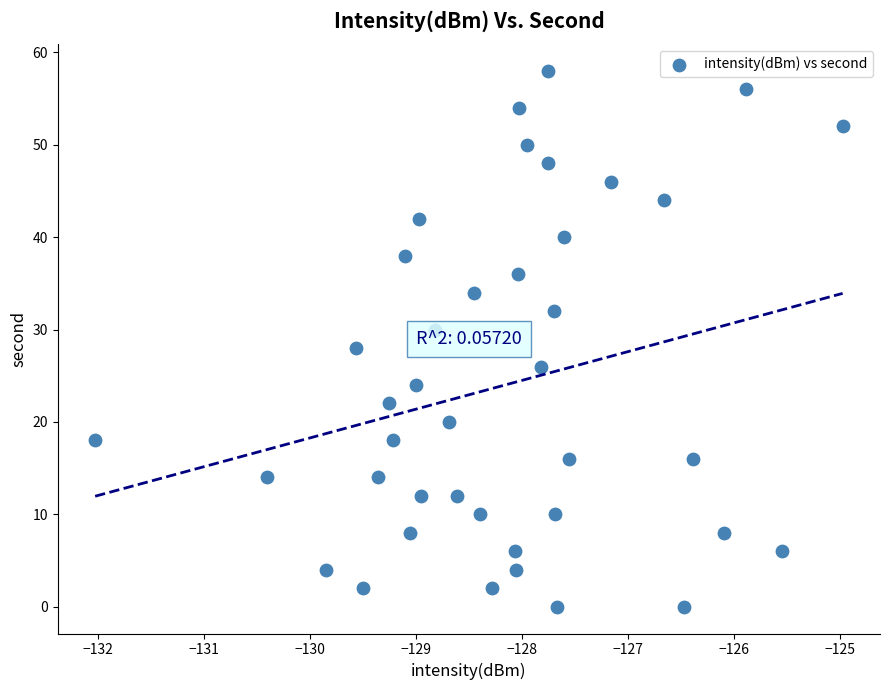

What is the range of Y values (max minus min)?

58